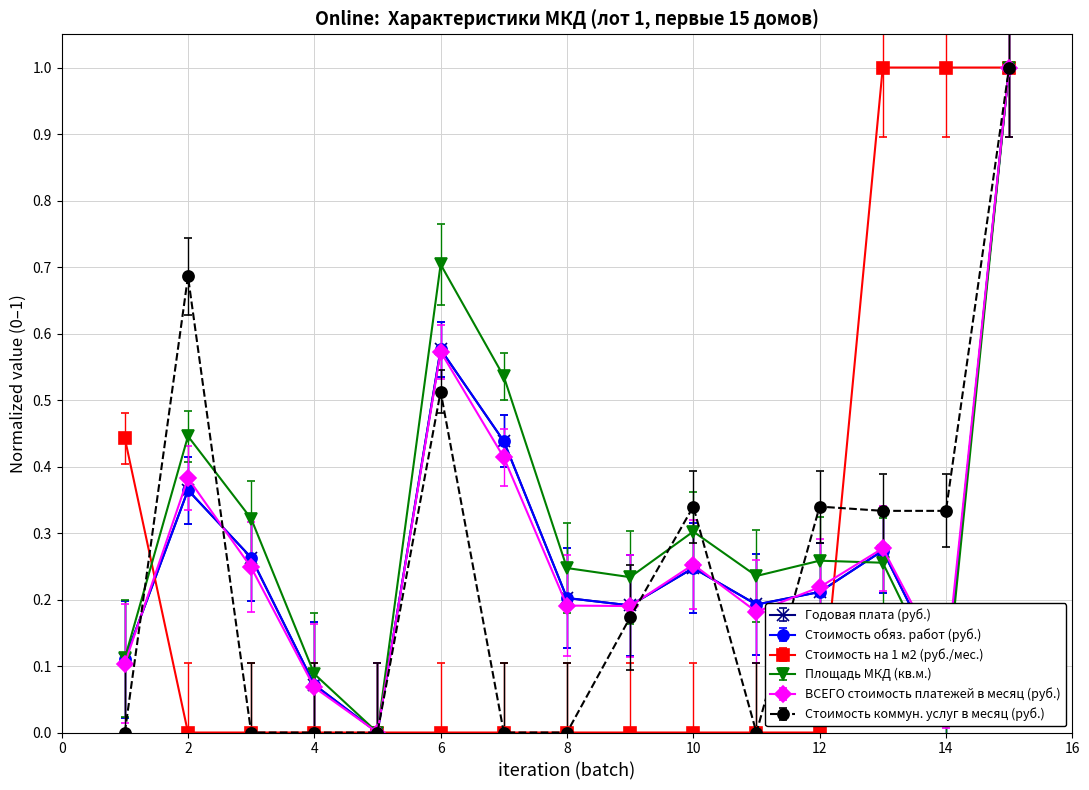

Which series has the largest total across all categories?

Площадь МКД (кв.м.)